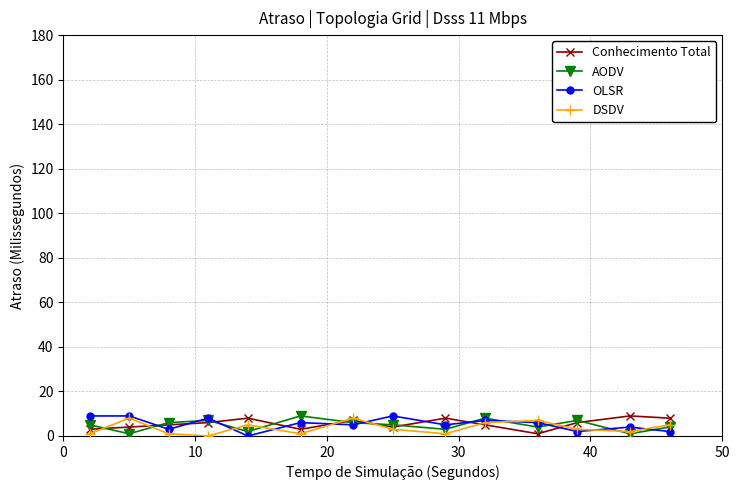

Count the number of data series in this chart.

4